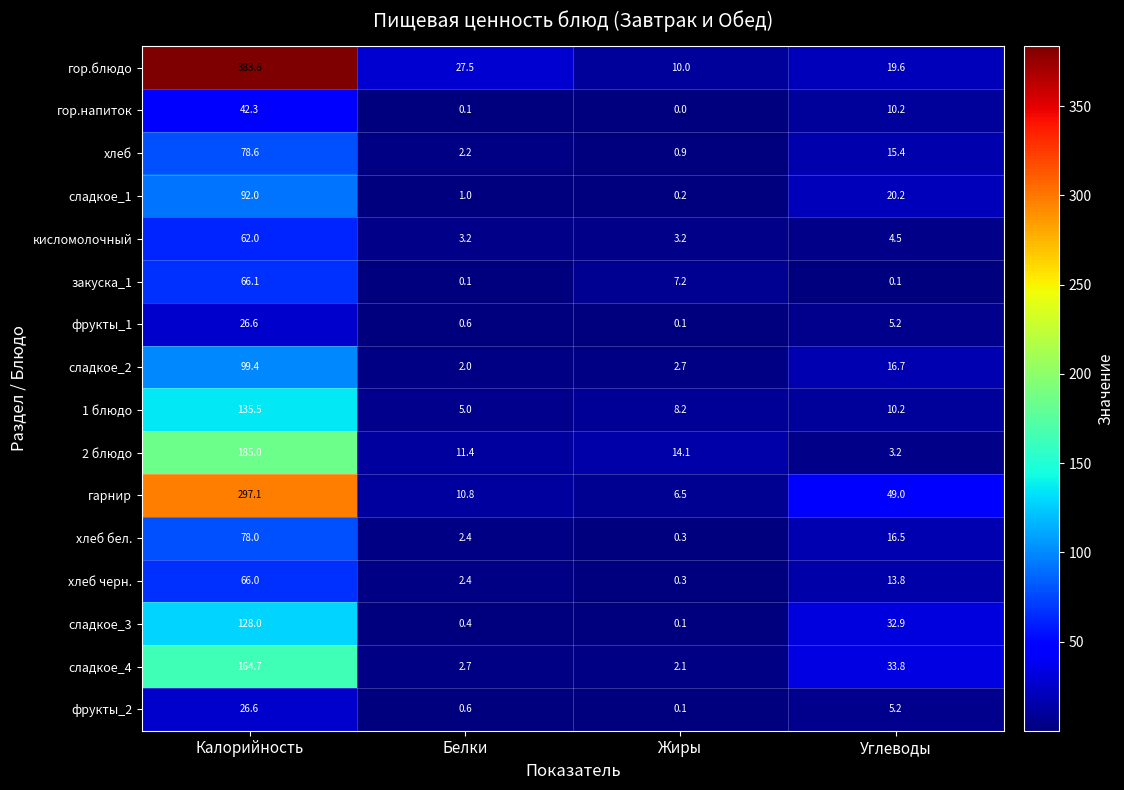

Which series has the largest total across all categories?

гор.блюдо